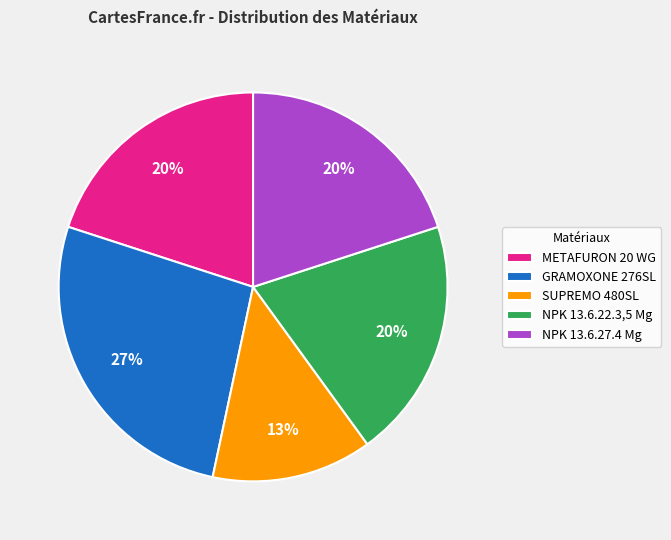

What is the largest slice in the pie chart?

GRAMOXONE 276SL